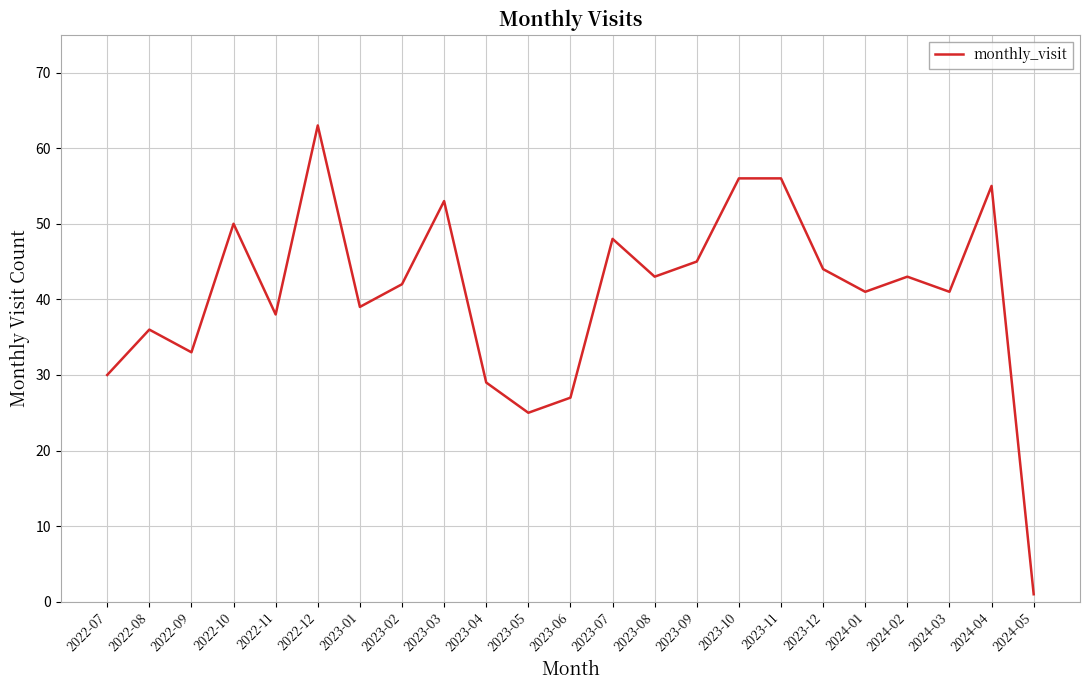

What is the ratio of the value at 2023-01 to the value at 2023-03?

0.7